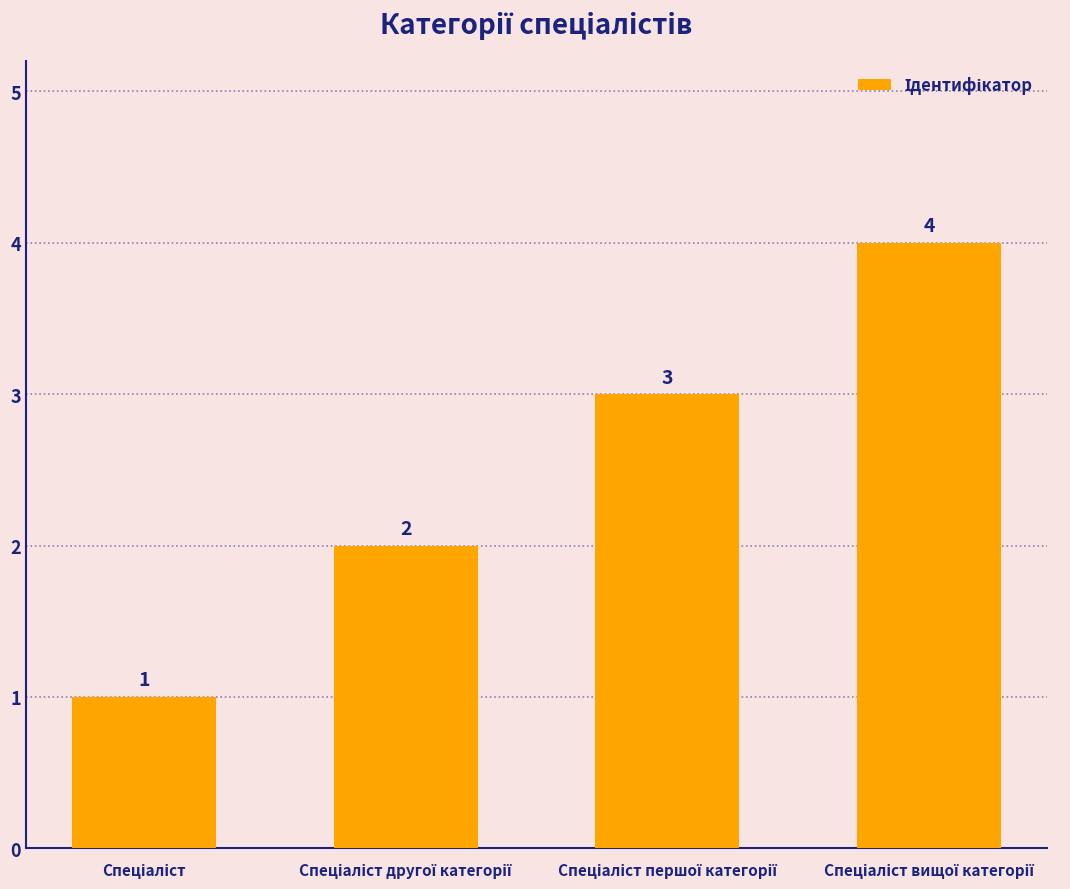

Count the values in the range 2 to 4.

3